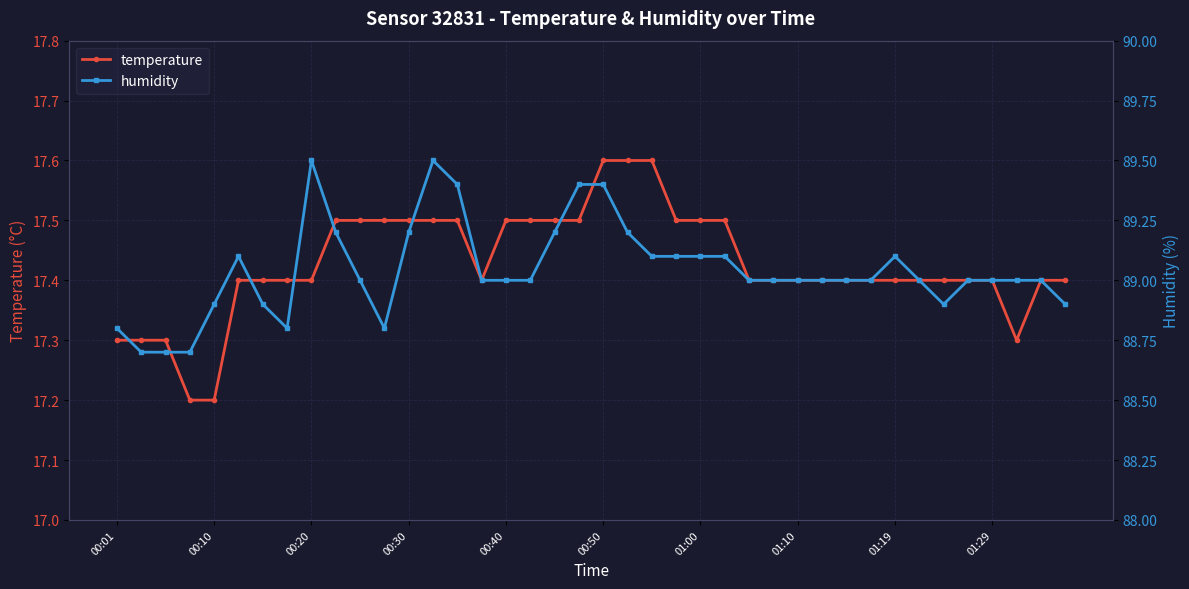

Where is humidity nearest to the value 89?

10